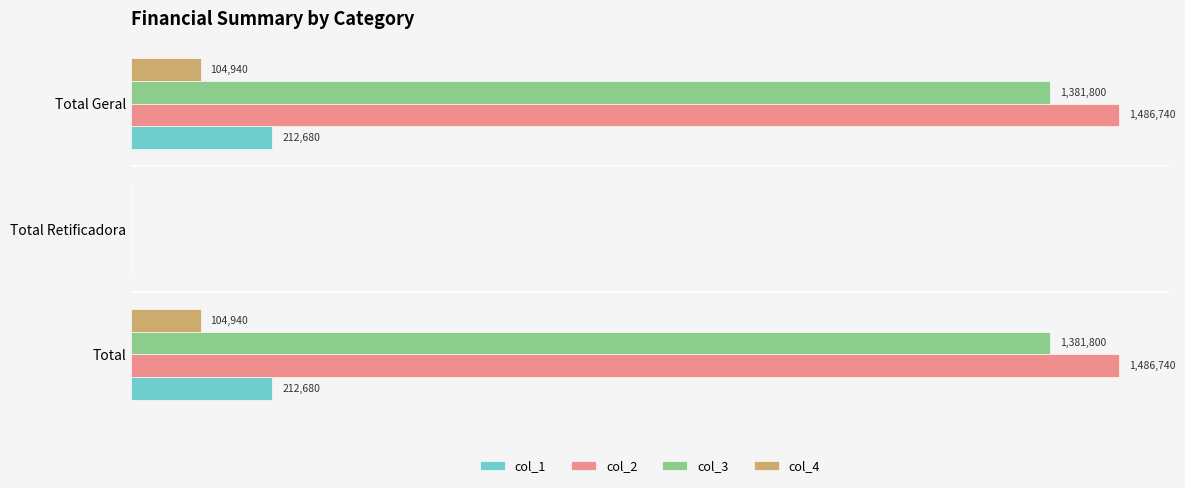

What is the value of the col_2 bar at the 3rd from the left?

1486740.4